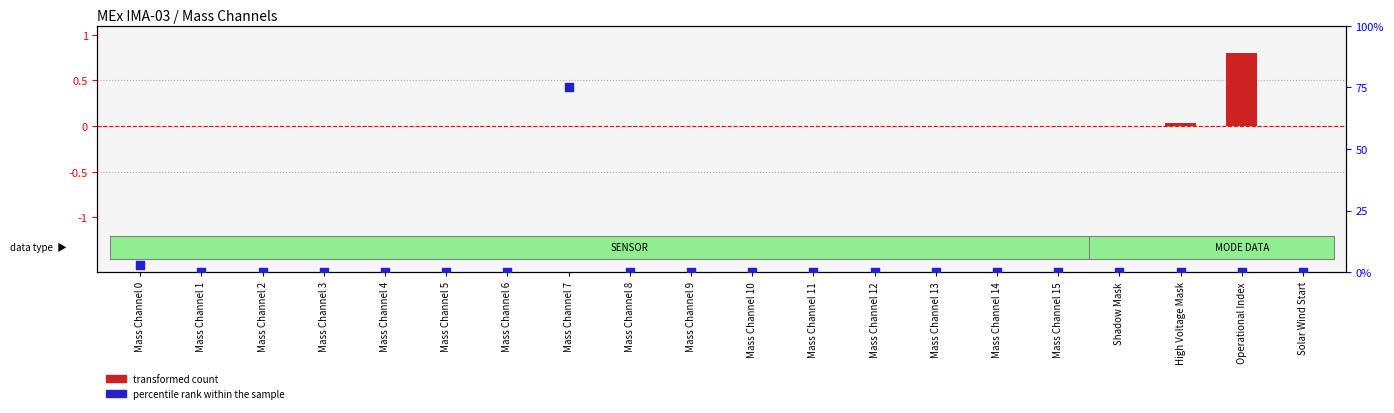

What are all the series names shown in the legend?

transformed count, percentile rank within the sample